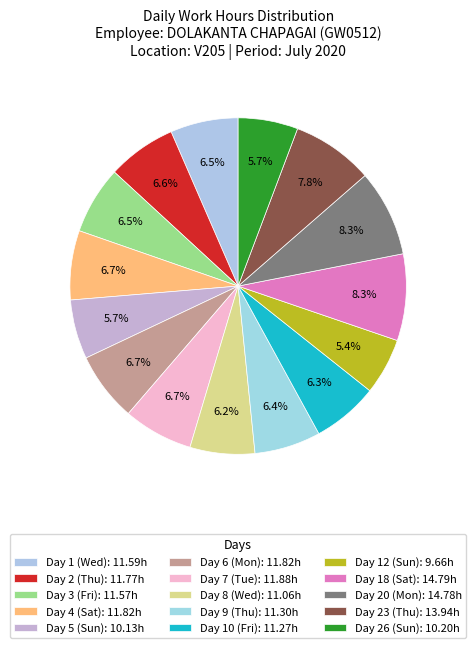

How much of the chart is everything except Day 3 (Fri)?

93.5%